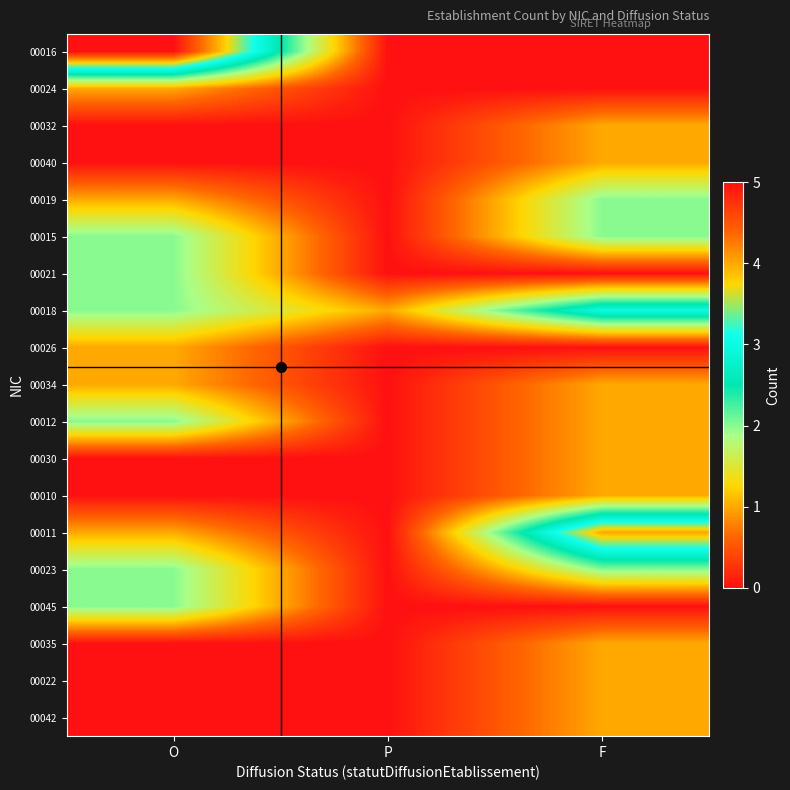

At which category is the sum across all series the highest?

O